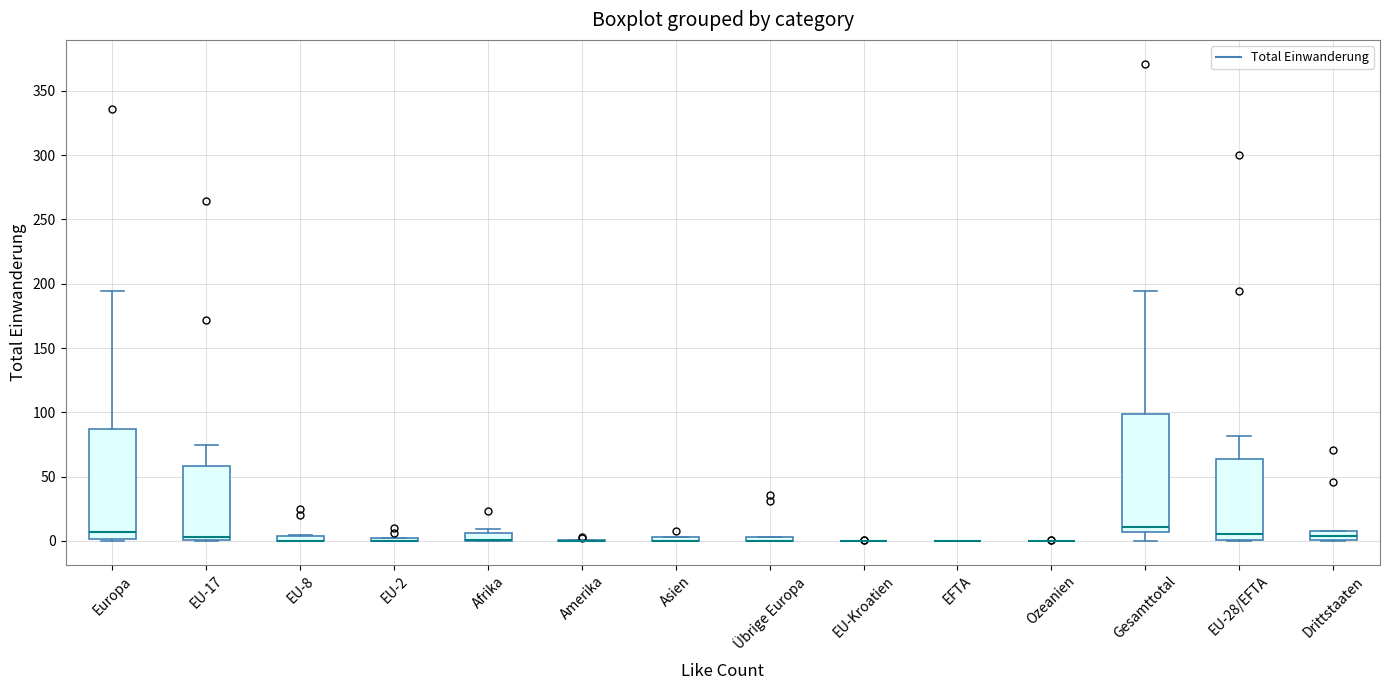

Comparing the boxes themselves (not the whiskers), which one is the tallest?

Gesamttotal